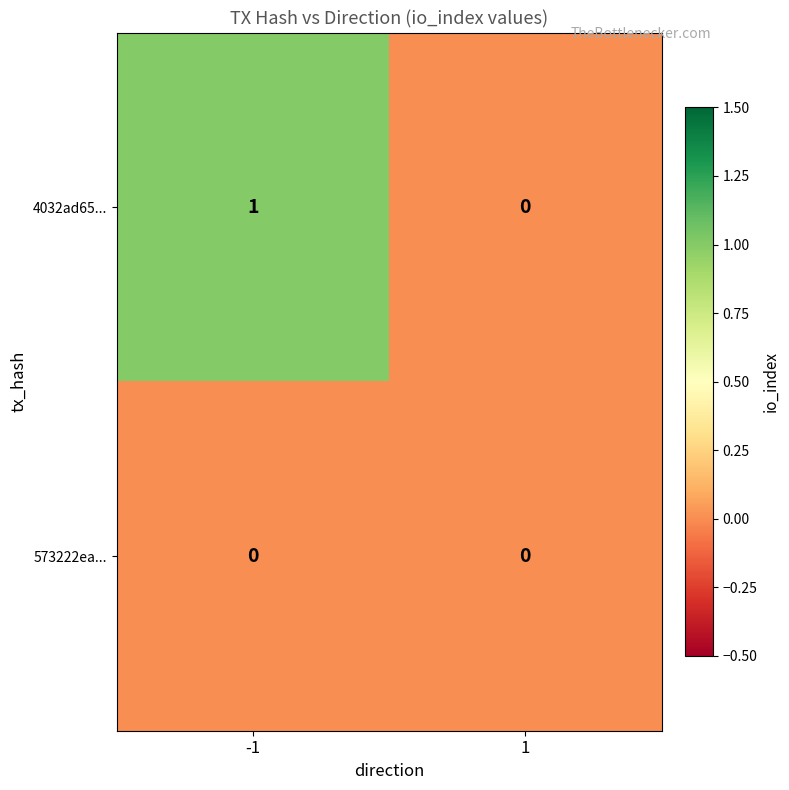

Which label corresponds to the largest value in the chart?

-1